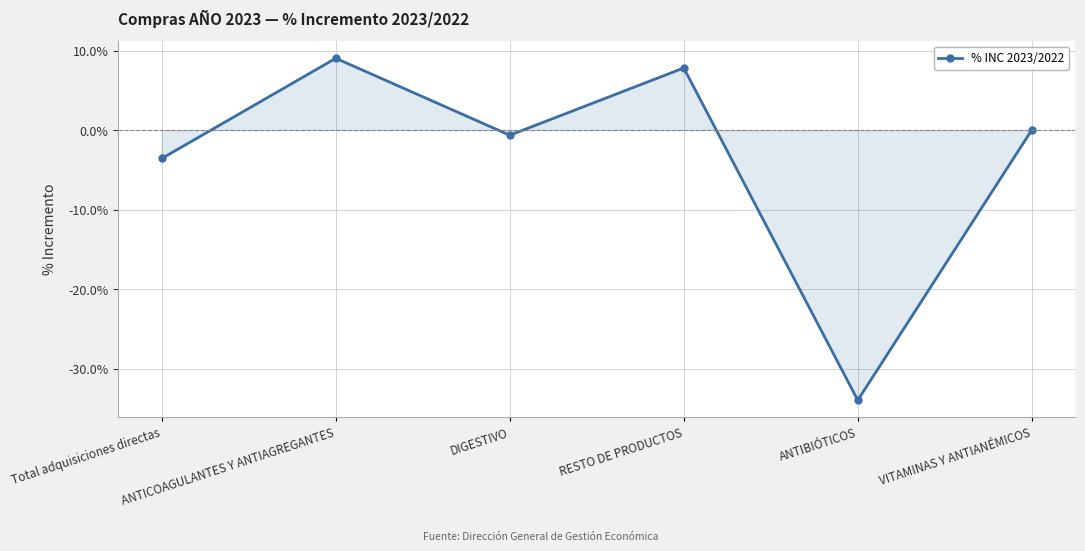

Is this an area chart (filled region under the line)?

Yes